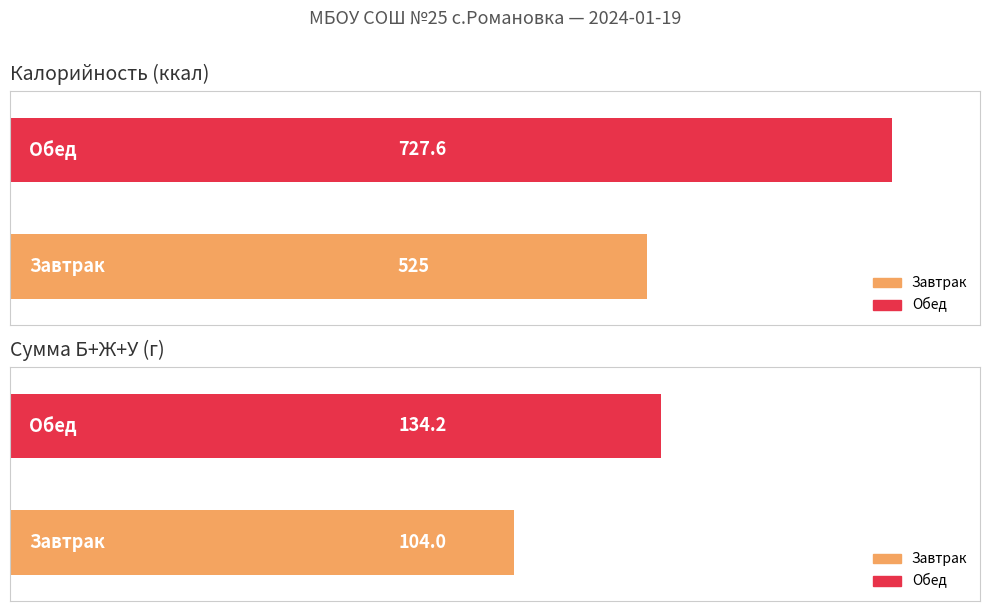

Which category has the highest value in the Калорийность series?

Обед